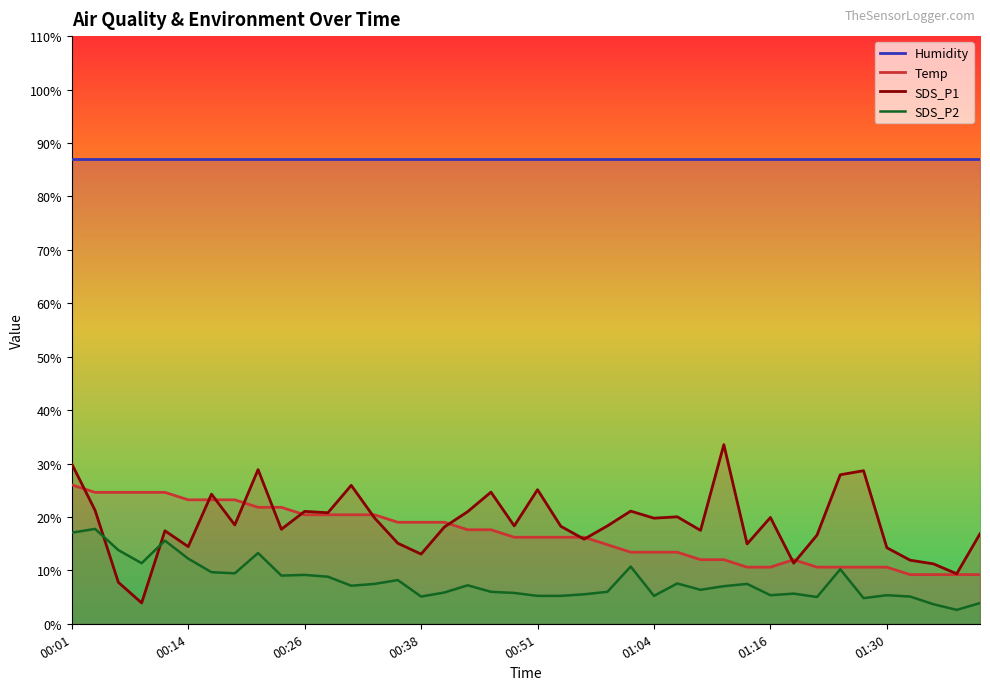

Which series has the widest spread of values?

SDS_P1